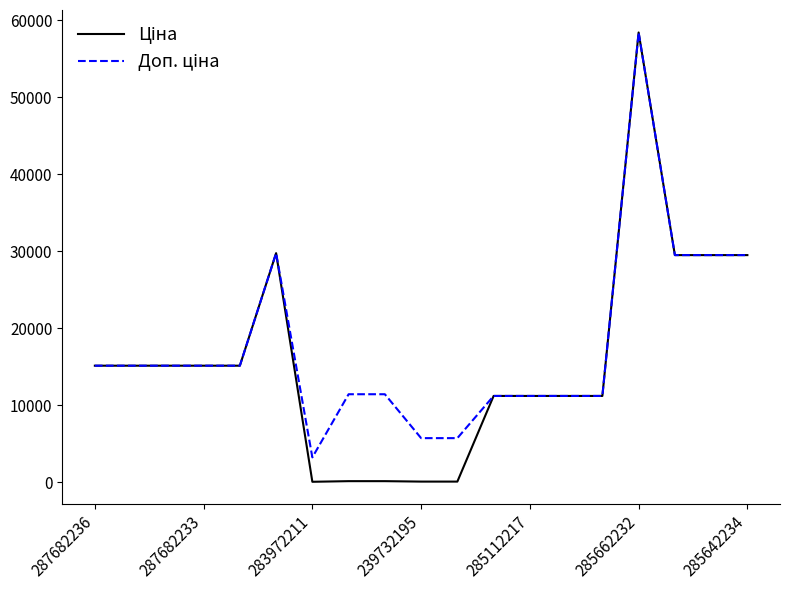

True or false: Ціна and Доп. ціна cross at least once.

False